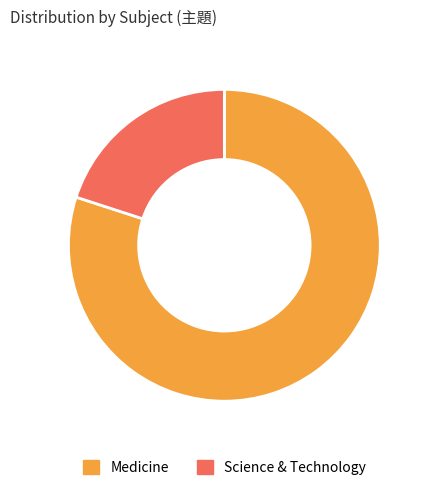

Rank the categories by value from highest to lowest.

Medicine, Science & Technology